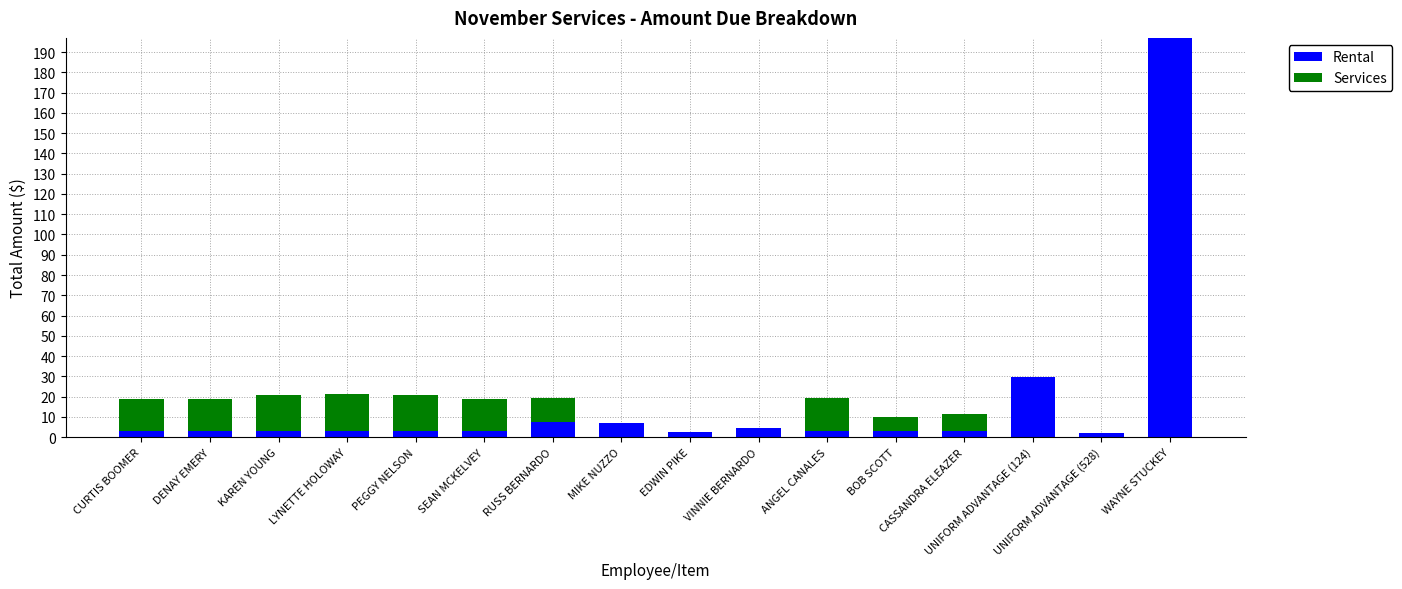

How many data points does each series have?

16